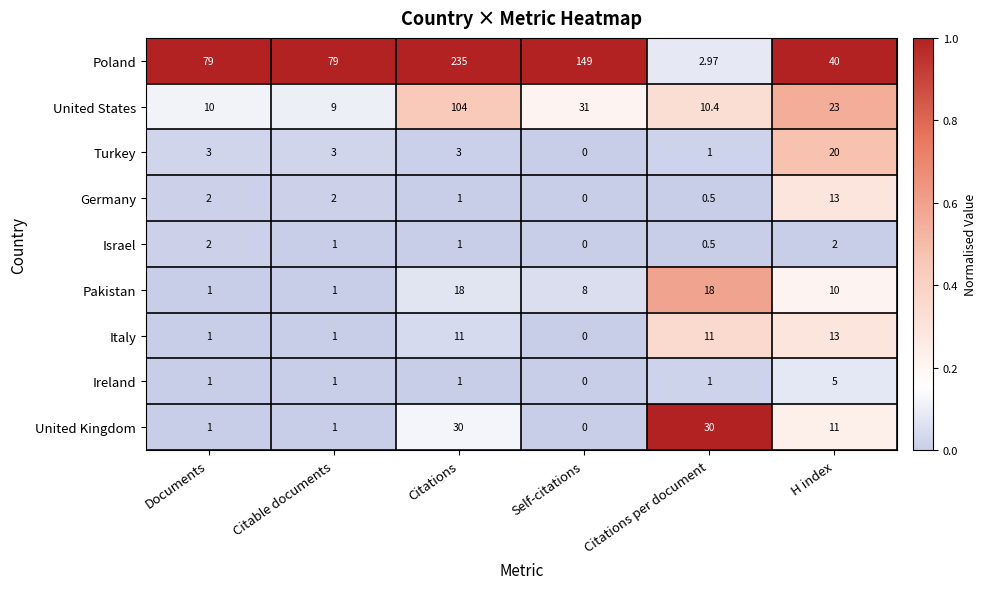

At which category is the sum across all series the highest?

Citations